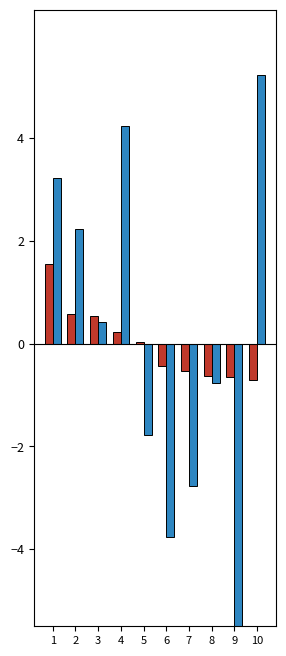

Reading left to right, what are all the values shown in this chart?

GEO_MEAN: 1.6	0.6	0.5	0.2	0.0	-0.4	-0.5	-0.6	-0.6	-0.7
col_3: 3.2	2.2	0.4	4.2	-1.8	-3.8	-2.8	-0.8	-6.3	5.2